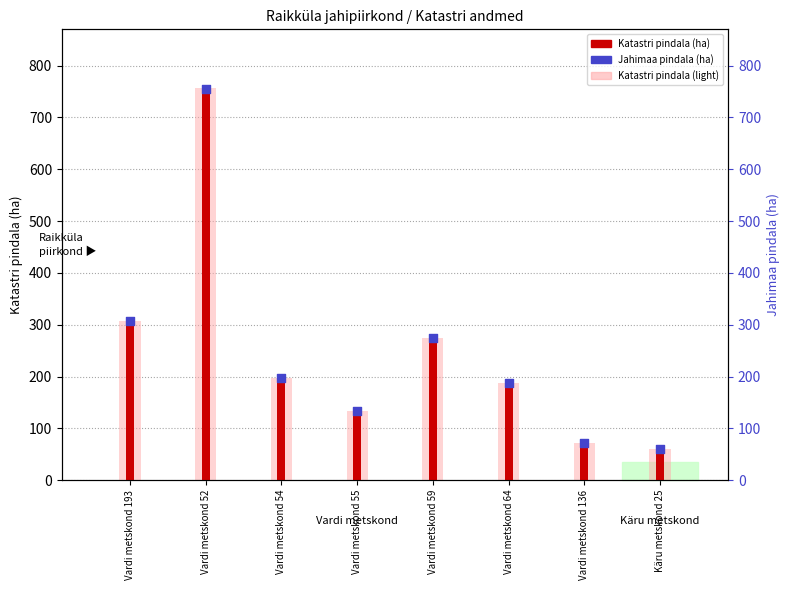

Which series has the largest Y range (max minus min)?

Katastri pindala (ha)